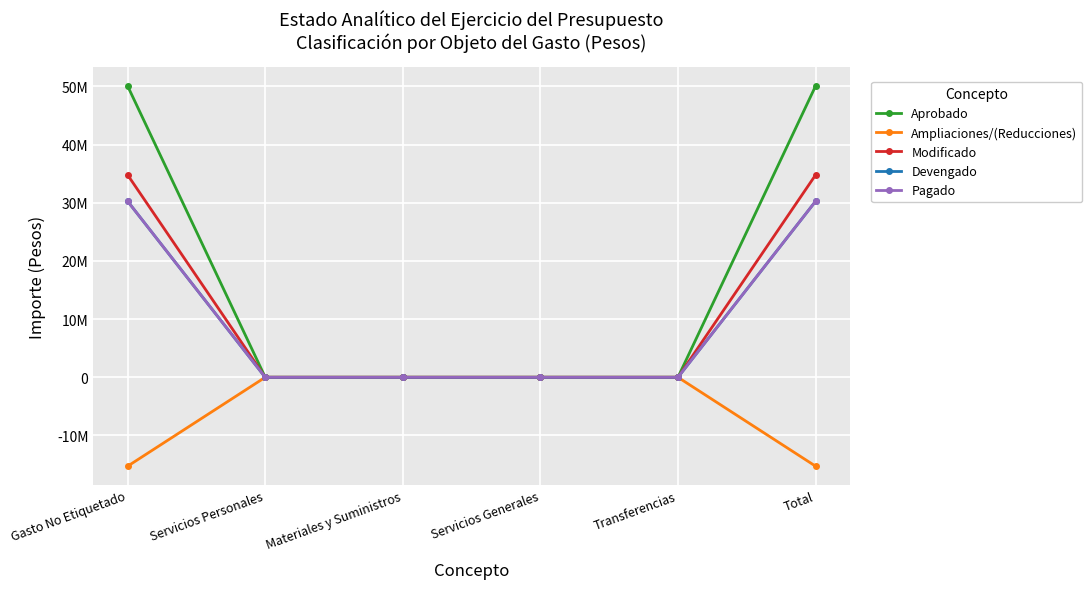

True or false: Pagado and Devengado intersect in this chart.

False